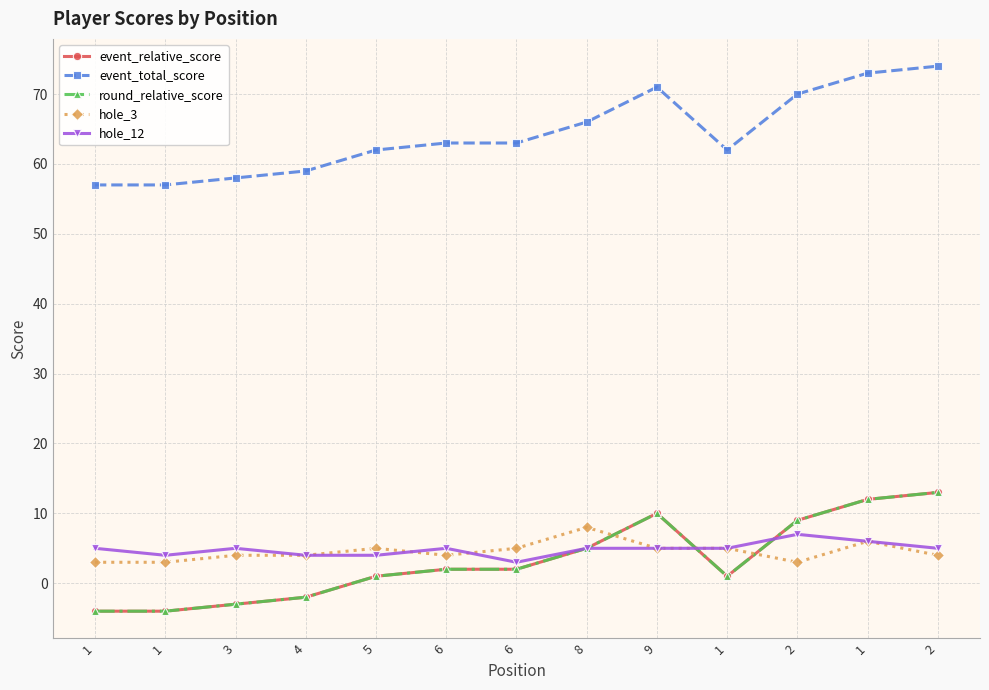

Does the chart have visible grid lines?

Yes